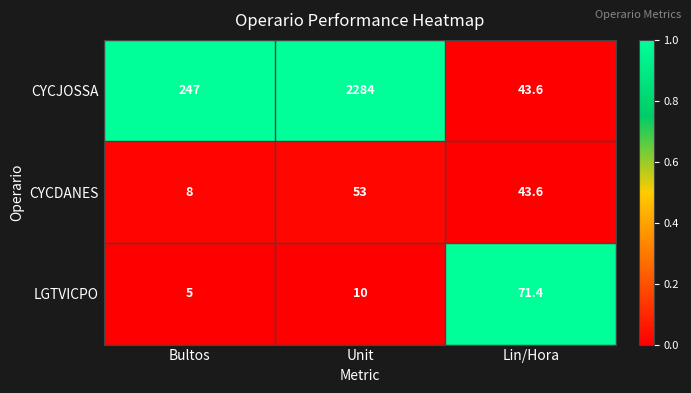

Reading left to right, transcribe all the data shown in this chart.

CYCJOSSA: Bultos=247.0	Unit=2284.0	Lin/Hora=43.6
CYCDANES: Bultos=8.0	Unit=53.0	Lin/Hora=43.6
LGTVICPO: Bultos=5.0	Unit=10.0	Lin/Hora=71.4